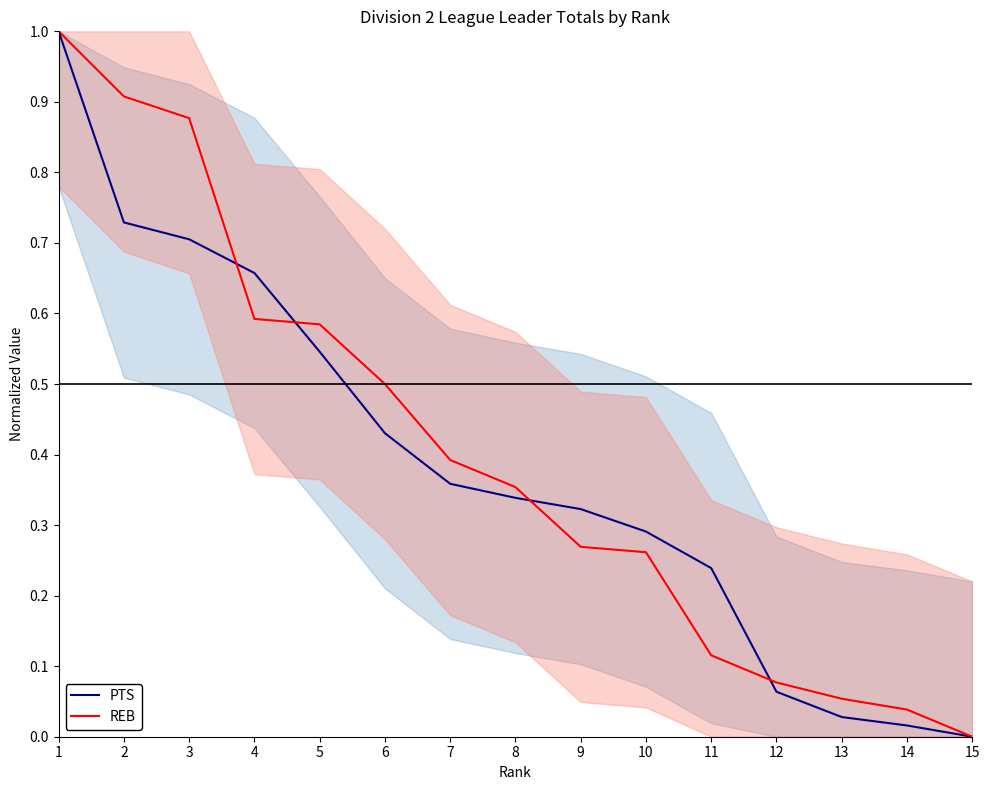

How many data points in PTS are above 0?

14